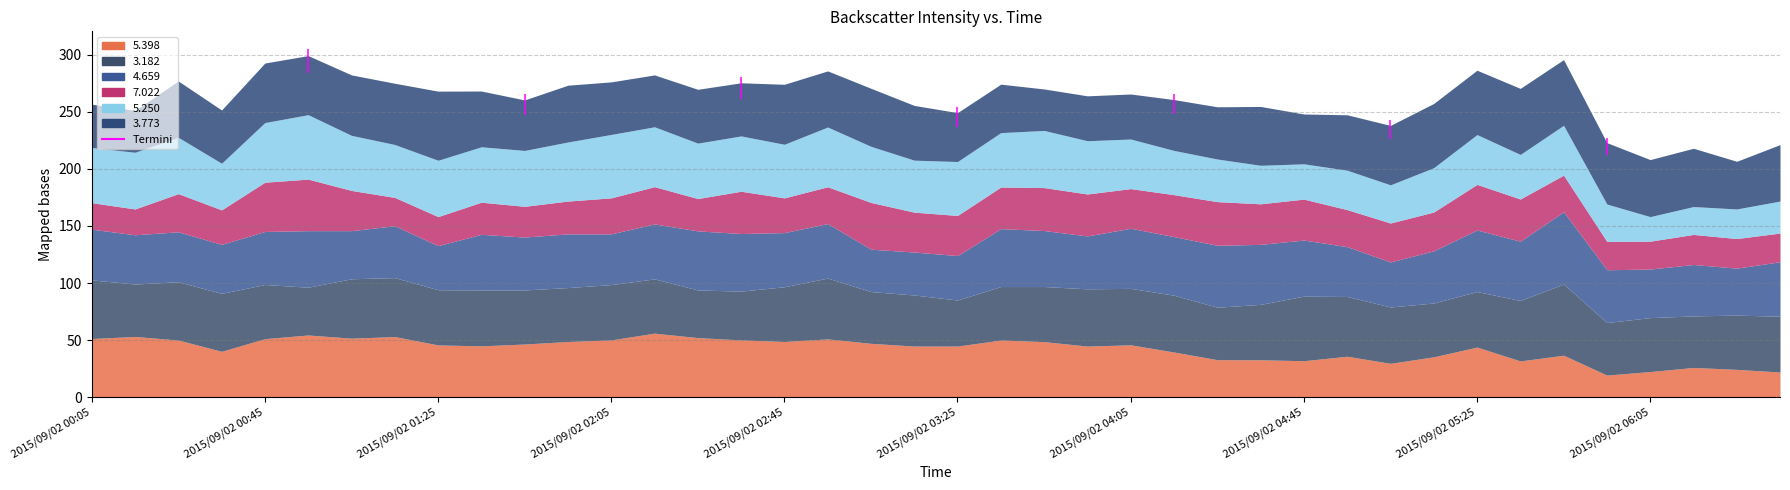

What is the difference between the 3.182 values at 2015/09/02 02:35 and 2015/09/02 04:35?

5.8